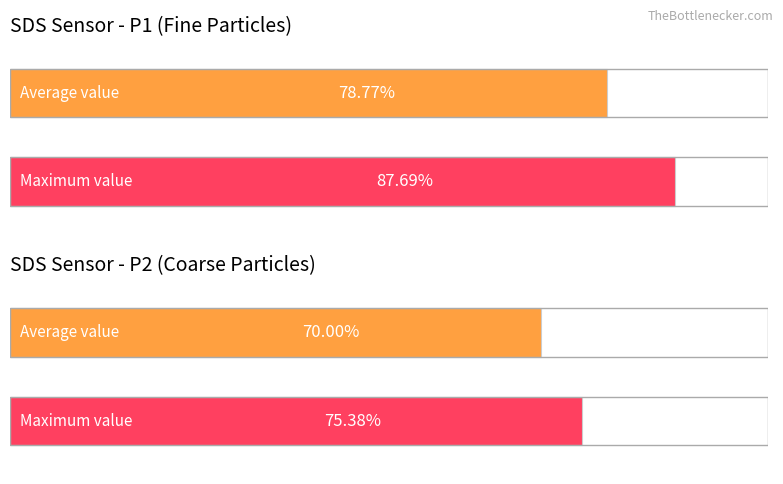

How many distinct data groups are displayed?

2